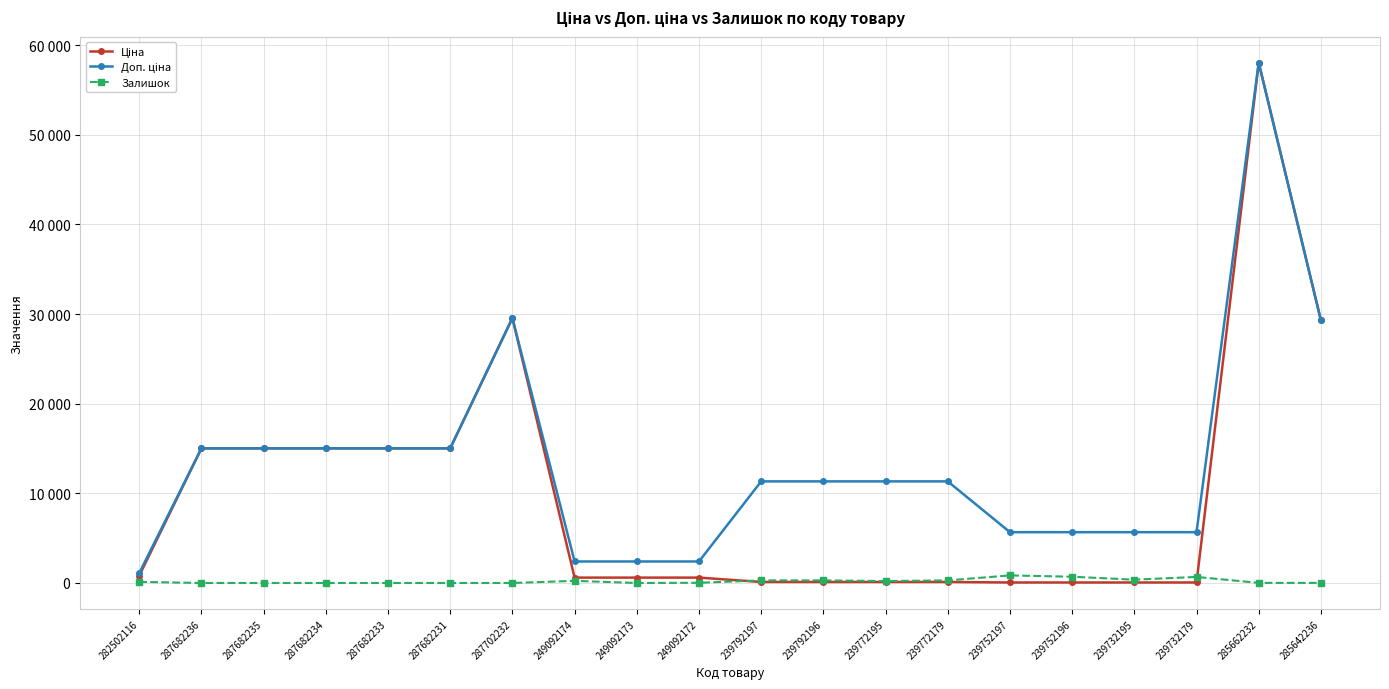

How many distinct data groups are displayed?

3